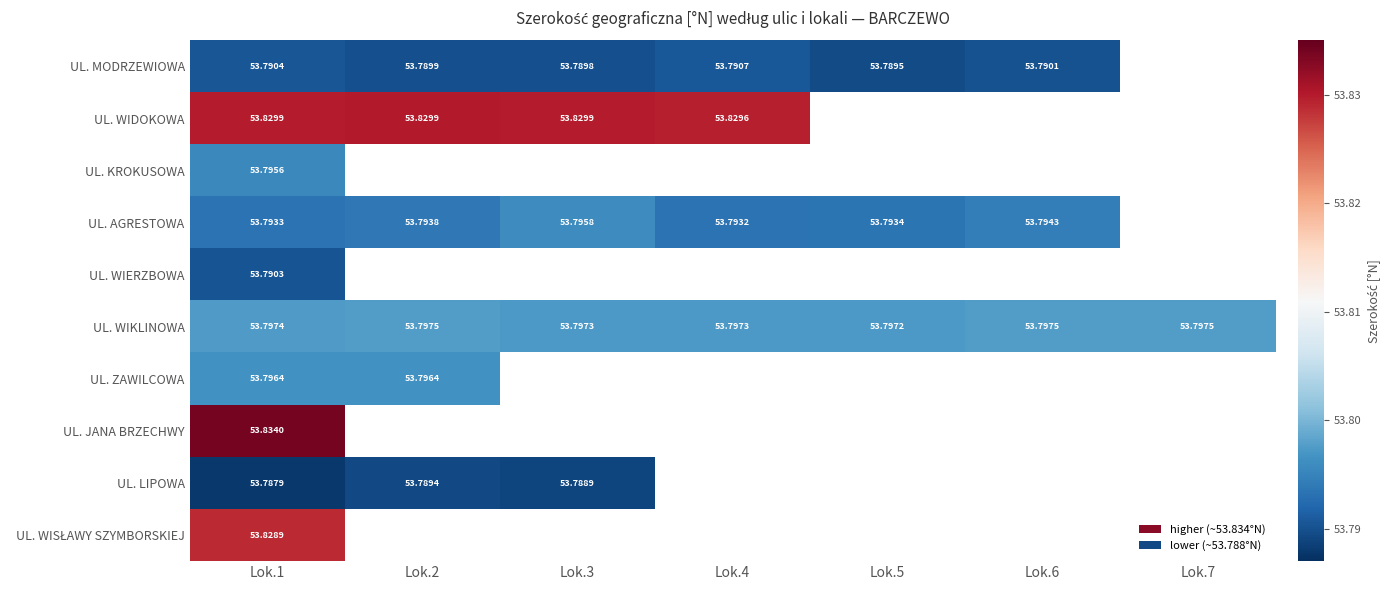

List the series in order of their peak value, highest first.

UL. JANA BRZECHWY, UL. WIDOKOWA, UL. WISŁAWY SZYMBORSKIEJ, UL. WIKLINOWA, UL. ZAWILCOWA, UL. AGRESTOWA, UL. KROKUSOWA, UL. MODRZEWIOWA, UL. WIERZBOWA, UL. LIPOWA